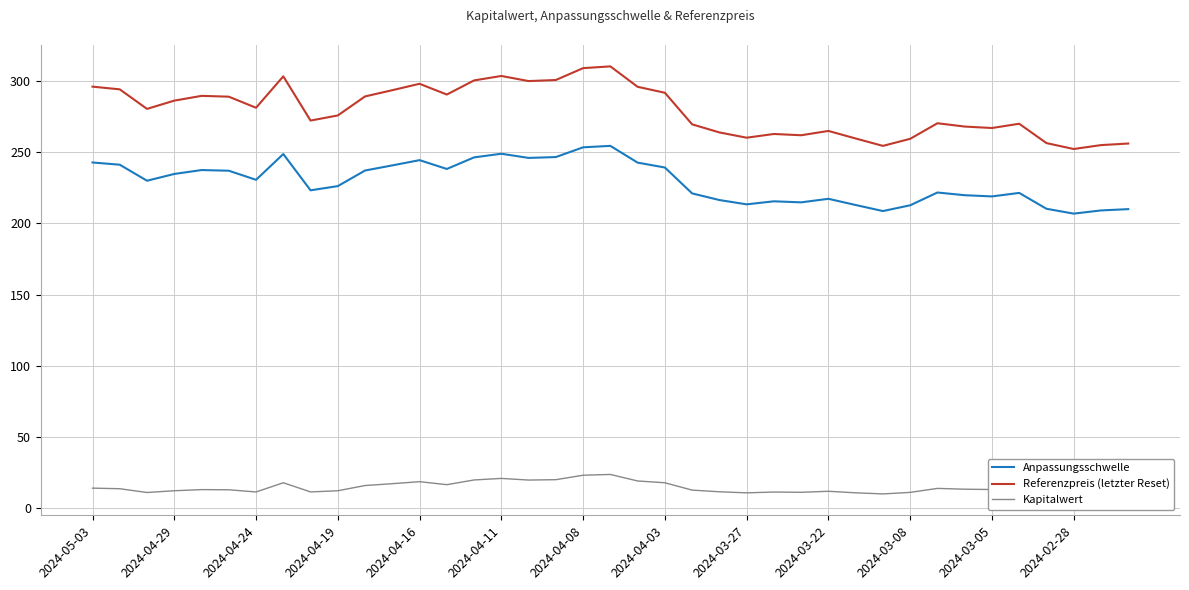

Which series has the largest total across all categories?

Referenzpreis (letzter Reset)